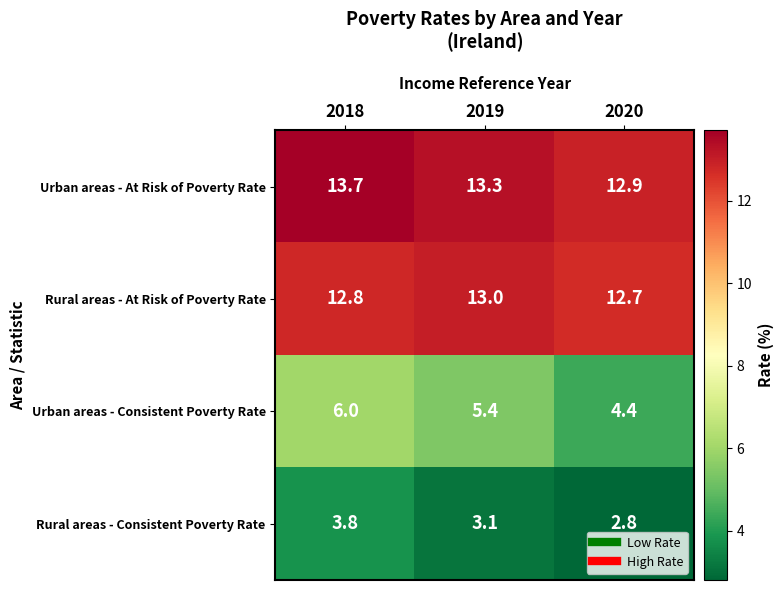

Where is Rural areas - Consistent Poverty Rate nearest to the value 3?

2019